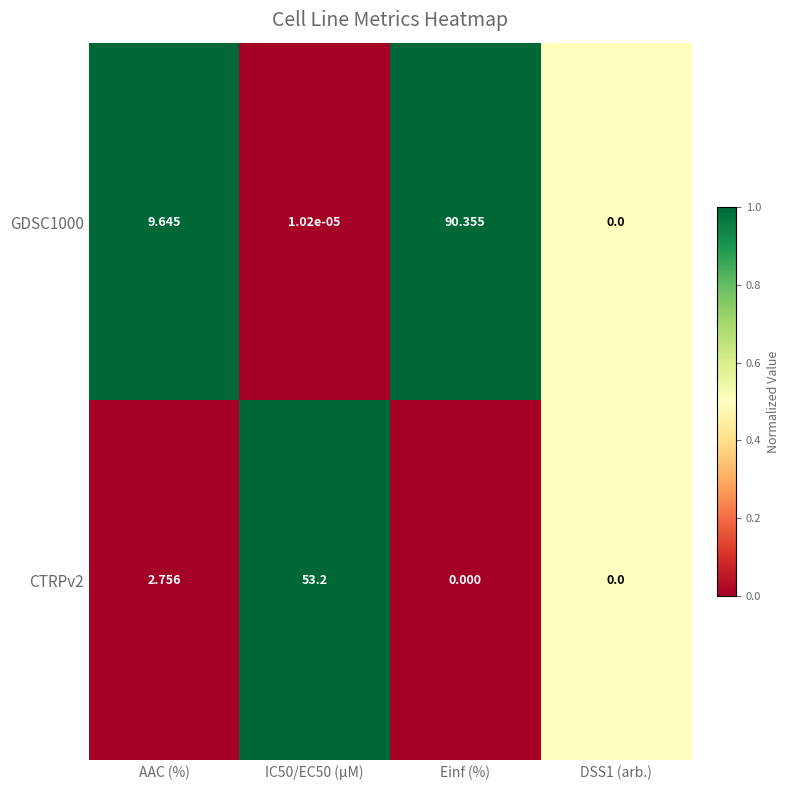

How many series are shown in this chart?

2